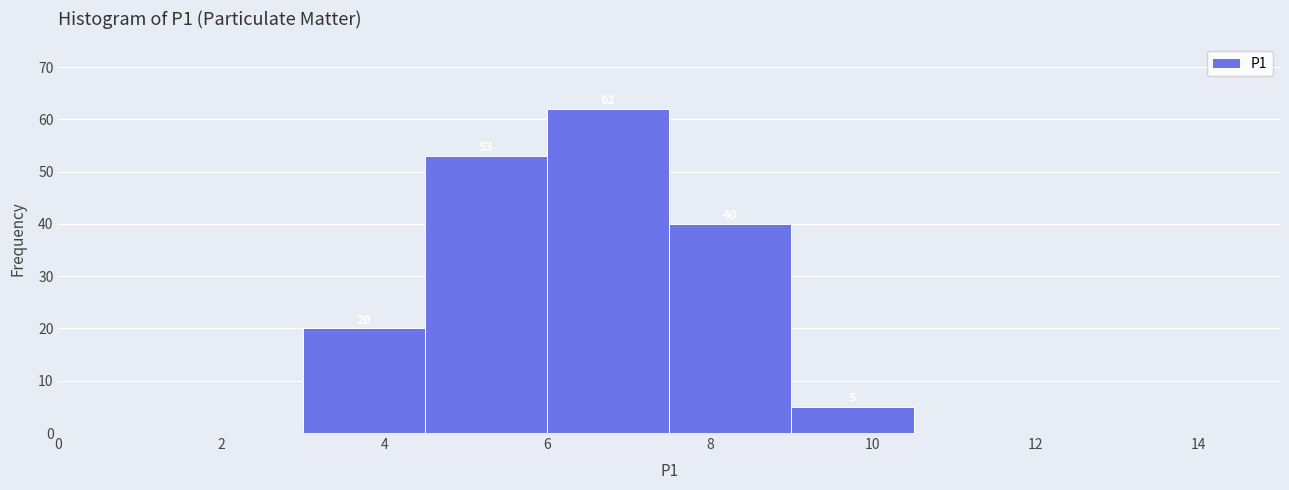

Which range on the x-axis has the tallest bar?

6.0 to 7.5